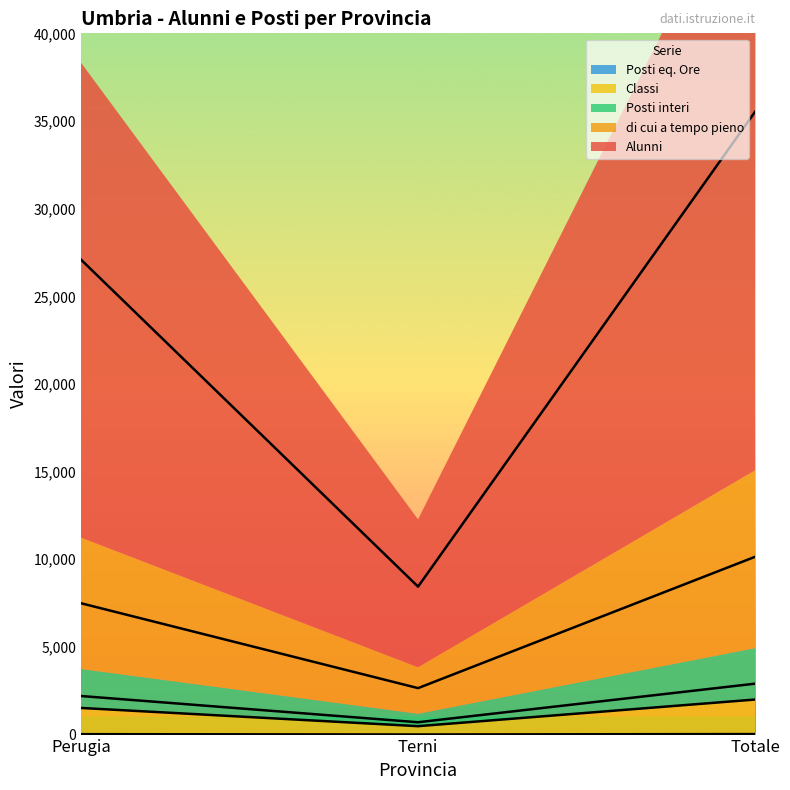

What is the maximum value shown in the chart?

35527